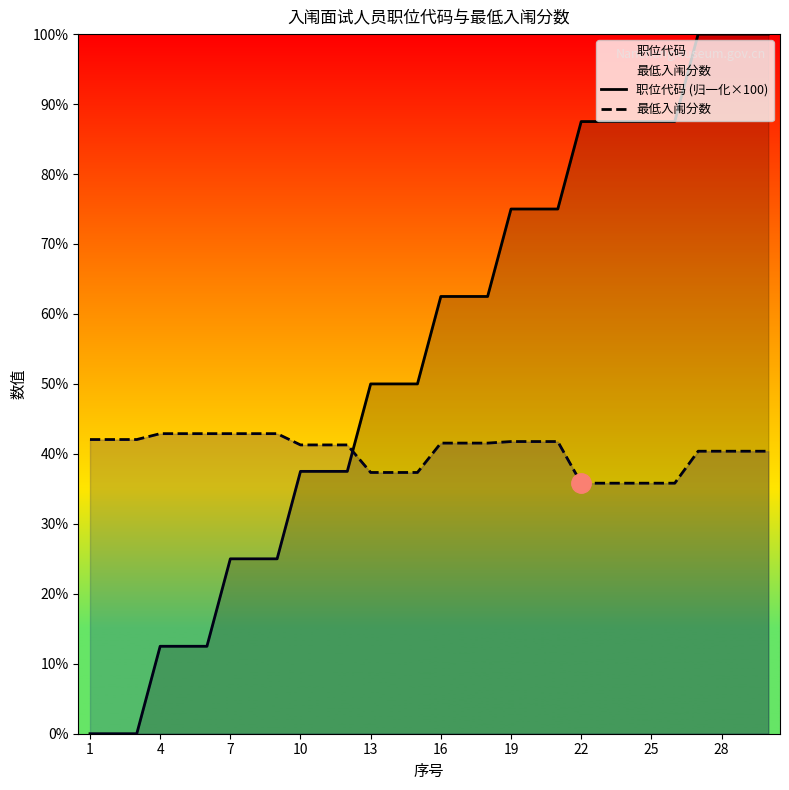

How many lines are shown in the chart?

2